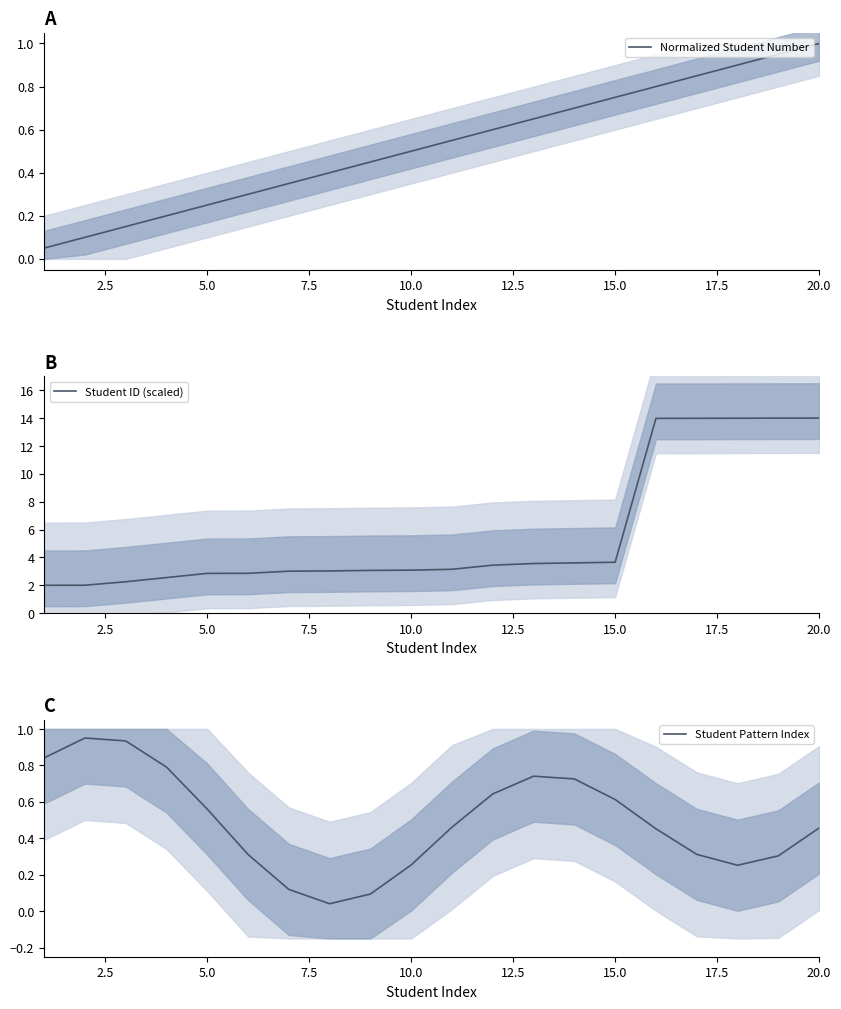

The value of Student ID (scaled) at 15.0 is 3.7. True or false?

True